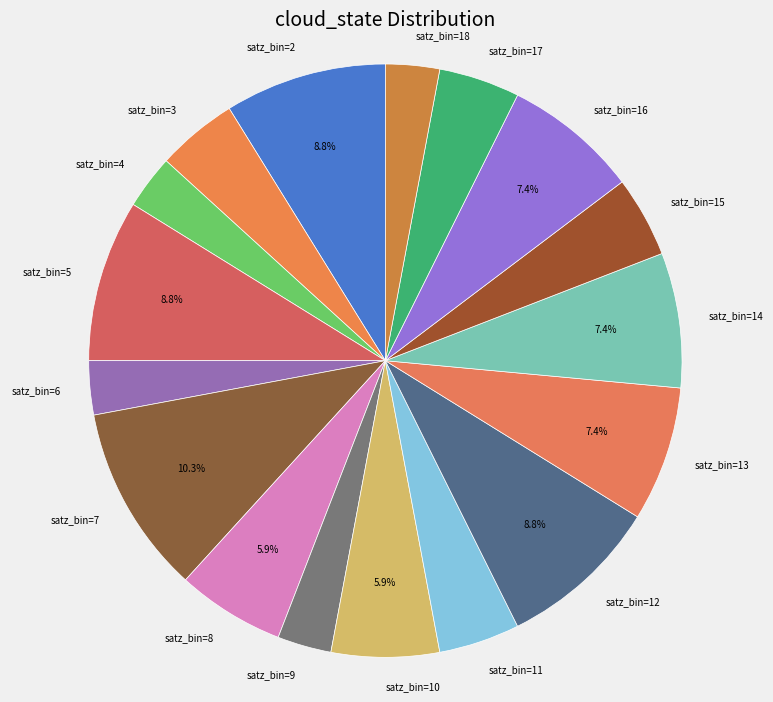

How many segments does this pie chart have?

17